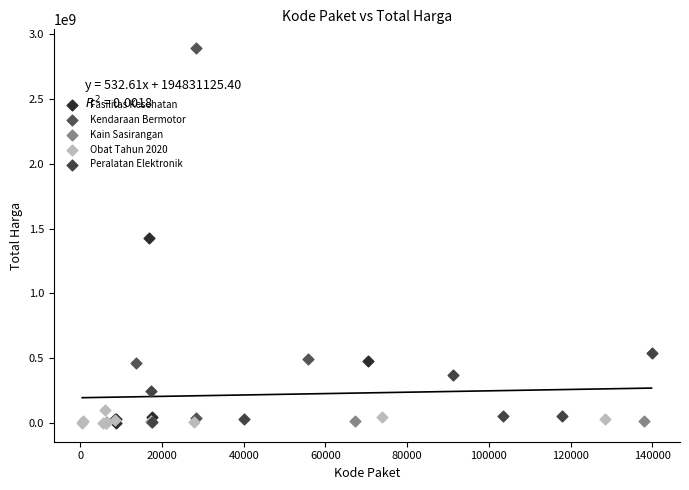

Which series reaches the maximum Y coordinate?

Kendaraan Bermotor